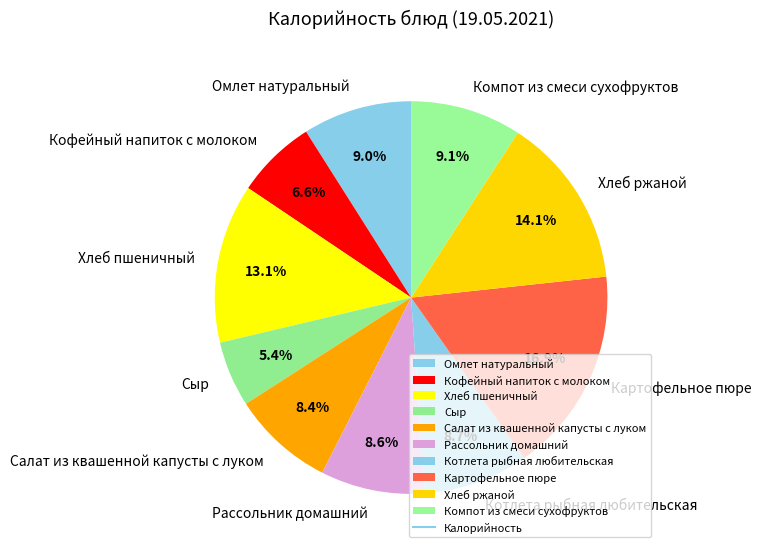

To the nearest percent, what is the average slice percentage?

10%